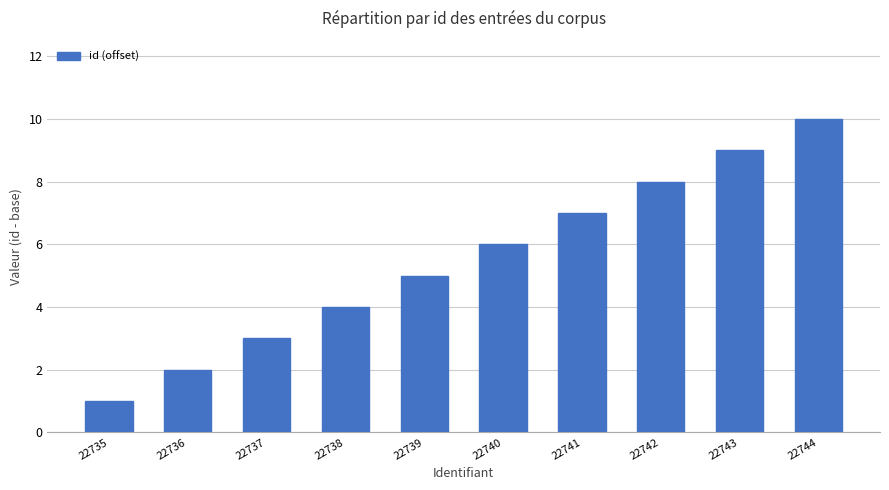

The value at 22744 is 3. True or false?

False